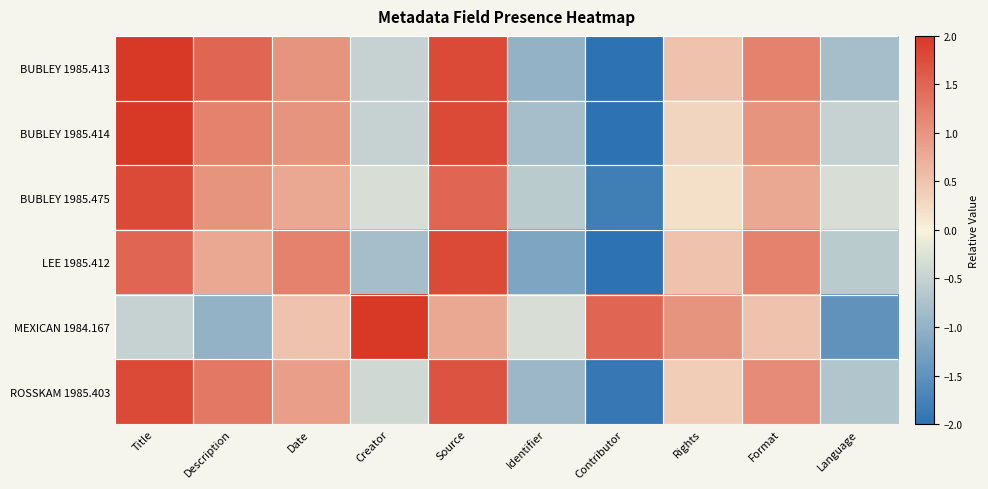

Between Contributor and Language, which series saw the biggest shift?

MEXICAN 1984.167